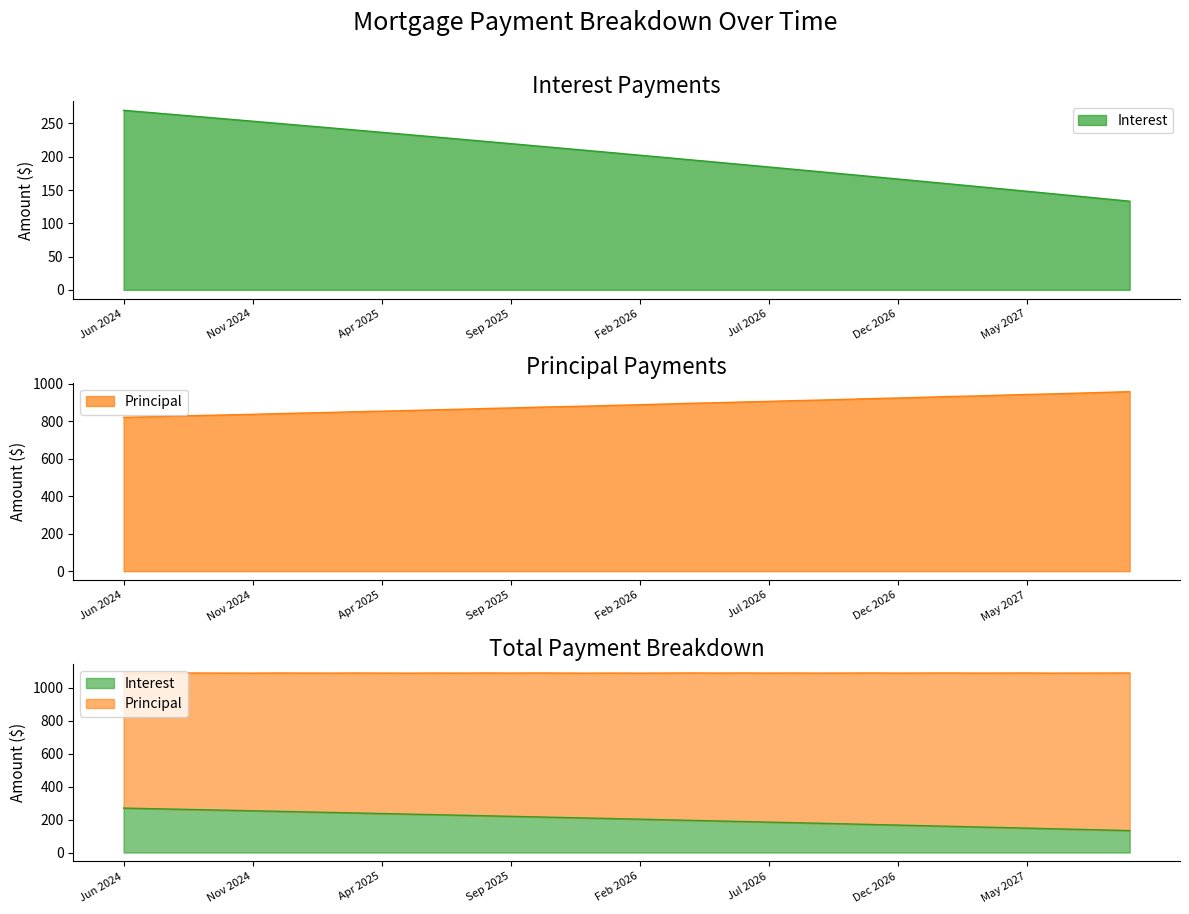

Is the value of Principal at Feb 2027 greater than the value of Interest at May 2027?

Yes